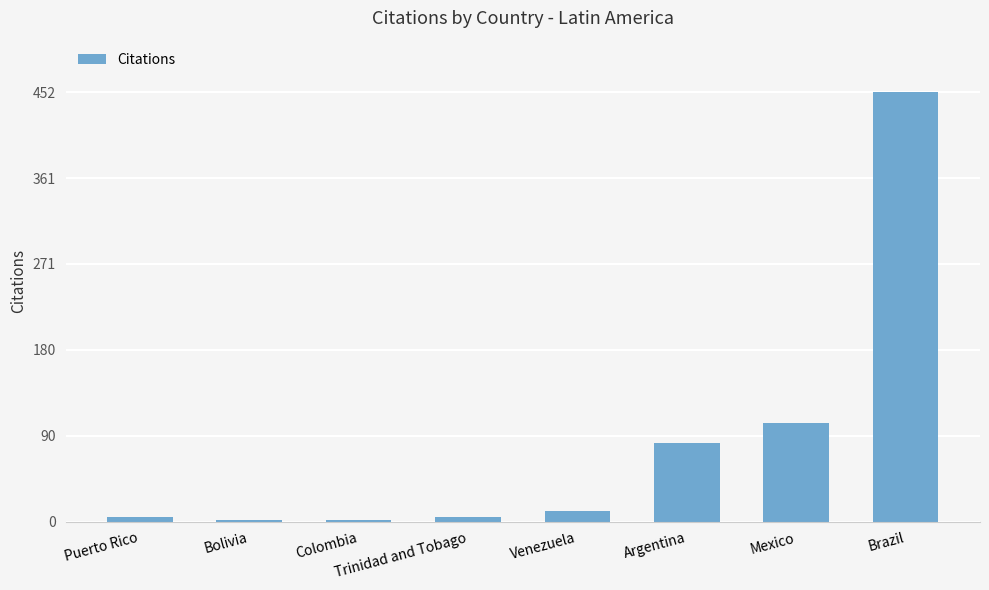

Where is the data nearest to the value 227?

Mexico